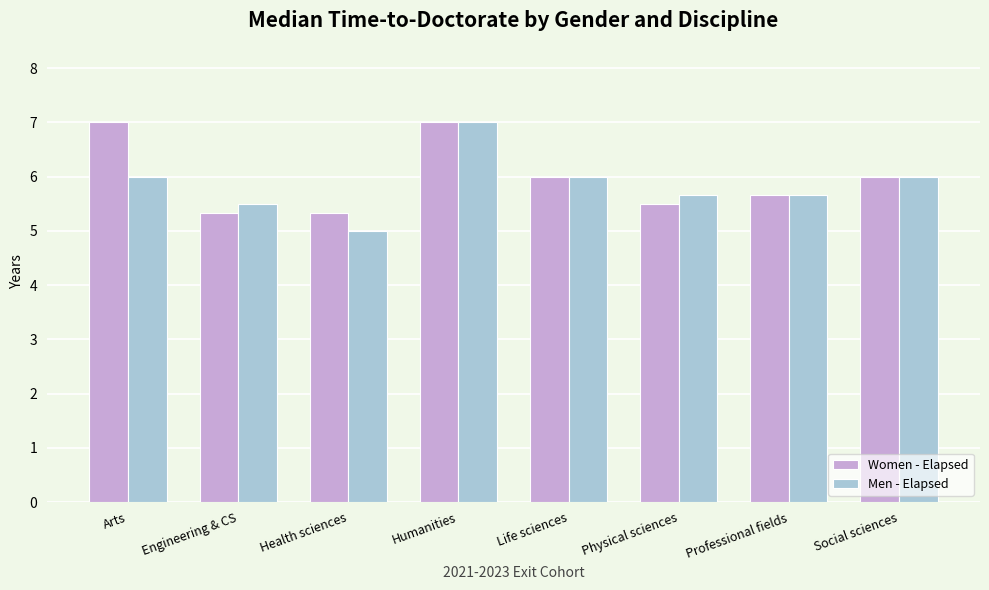

What is the average value of the Men - Elapsed series?

5.9